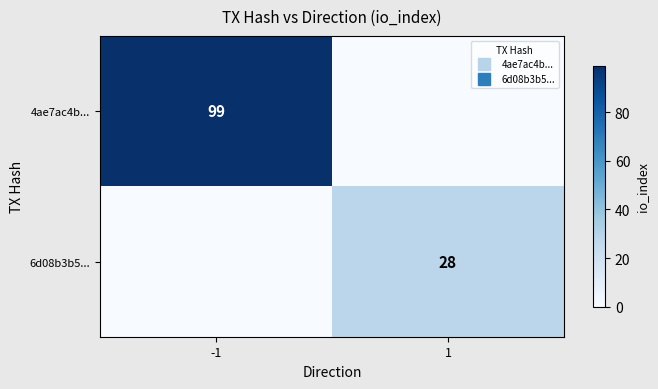

How many data points in 6d08b3b5... are less than 28?

1